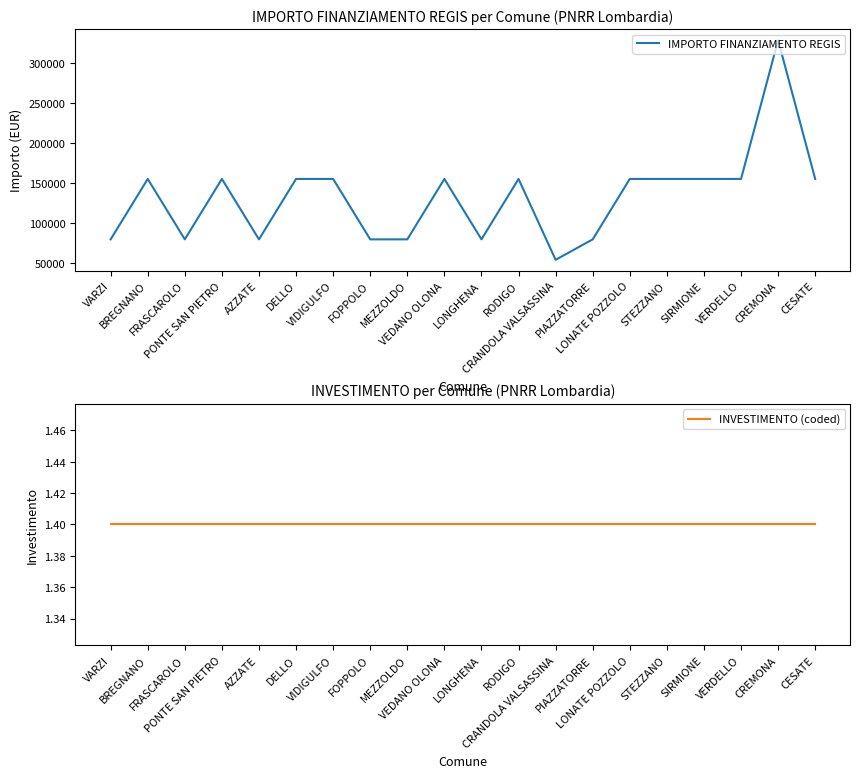

What is the value of the IMPORTO FINANZIAMENTO REGIS point at the 5th from the left?

79922.0